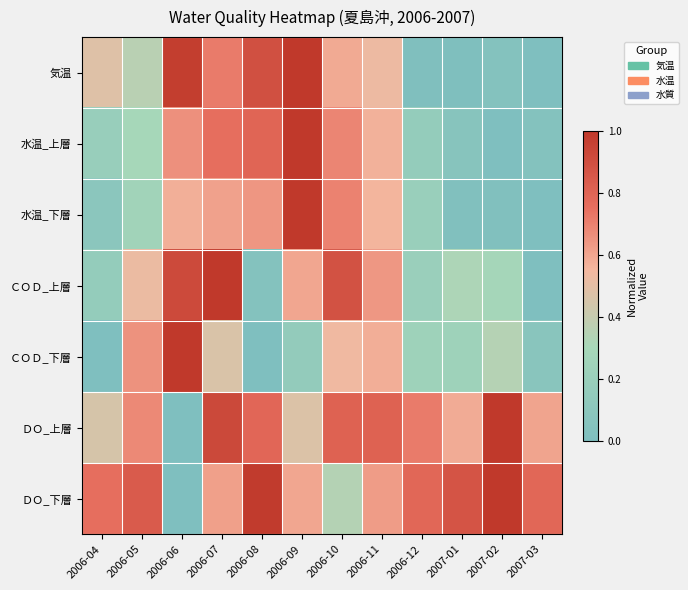

Rank the series at 2006-06 from lowest to highest value.

ＤＯ_上層, ＤＯ_下層, 水温_下層, 水温_上層, ＣＯＤ_上層, 気温, ＣＯＤ_下層